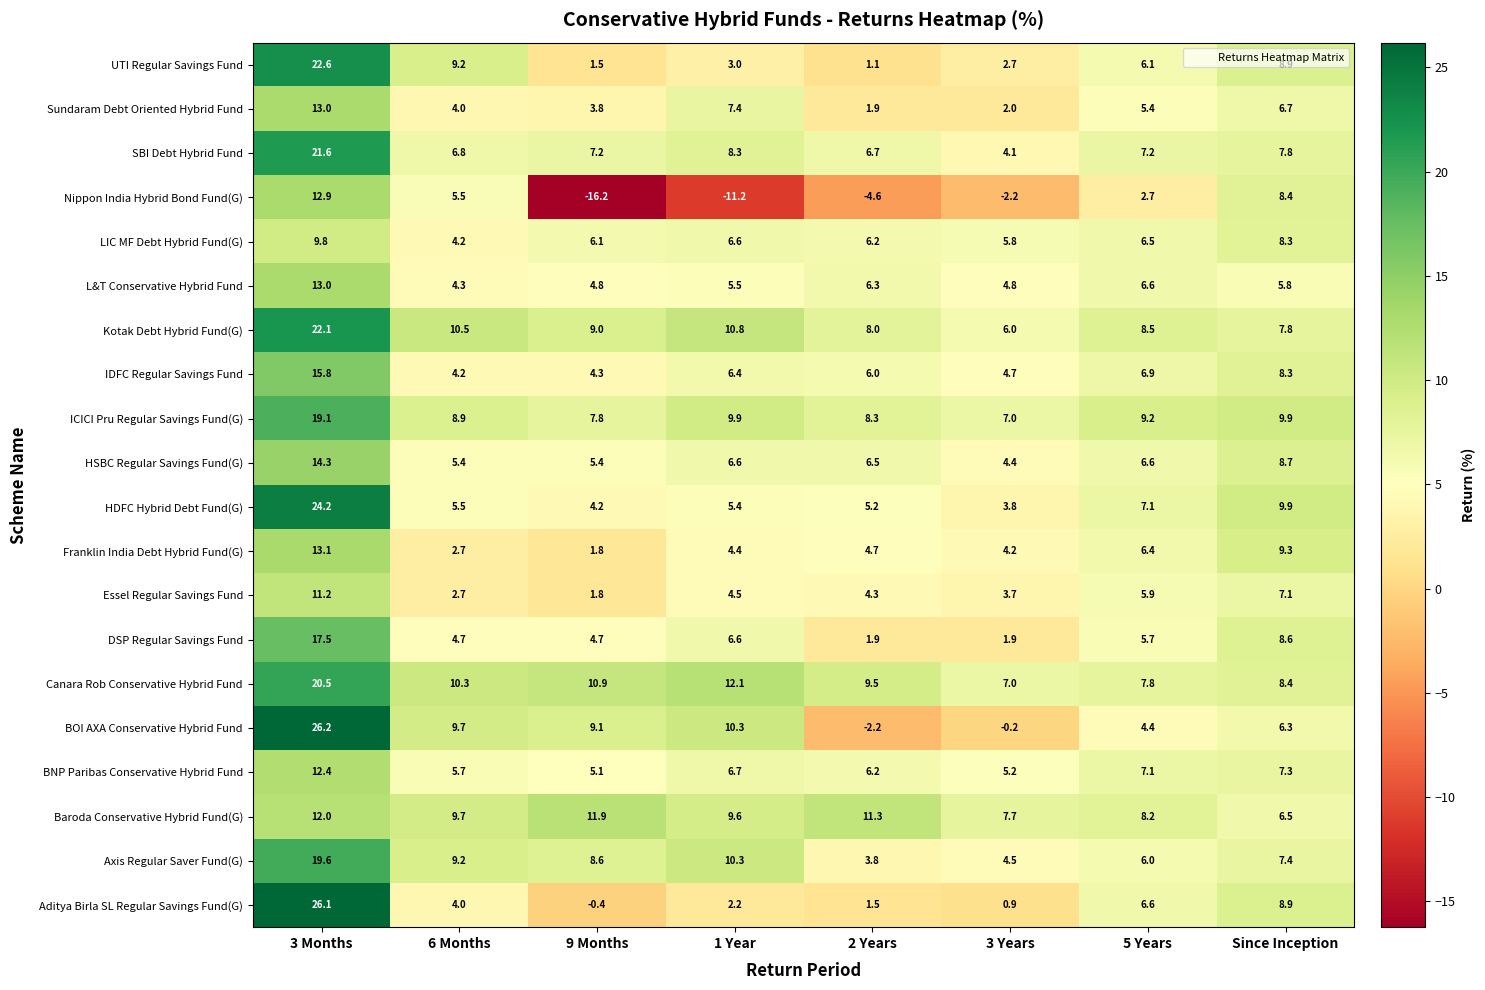

Between 9 Months and 5 Years, which series saw the biggest shift?

Nippon India Hybrid Bond Fund(G)